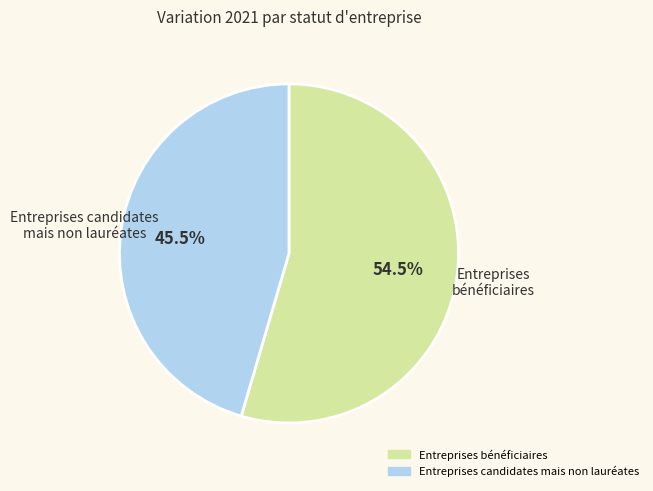

To the nearest percent, what is the combined percentage of Entreprises candidates mais non lauréates and Entreprises bénéficiaires?

100%